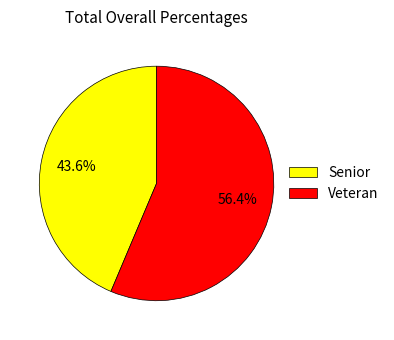

To the nearest percent, what percentage of the pie is Veteran?

56%